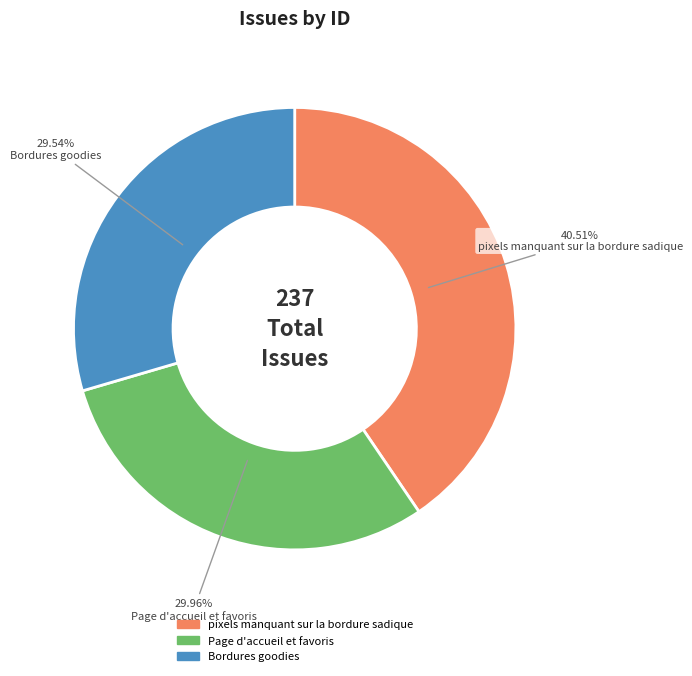

What is the total percentage of Bordures goodies and pixels manquant sur la bordure sadique?

70.0%